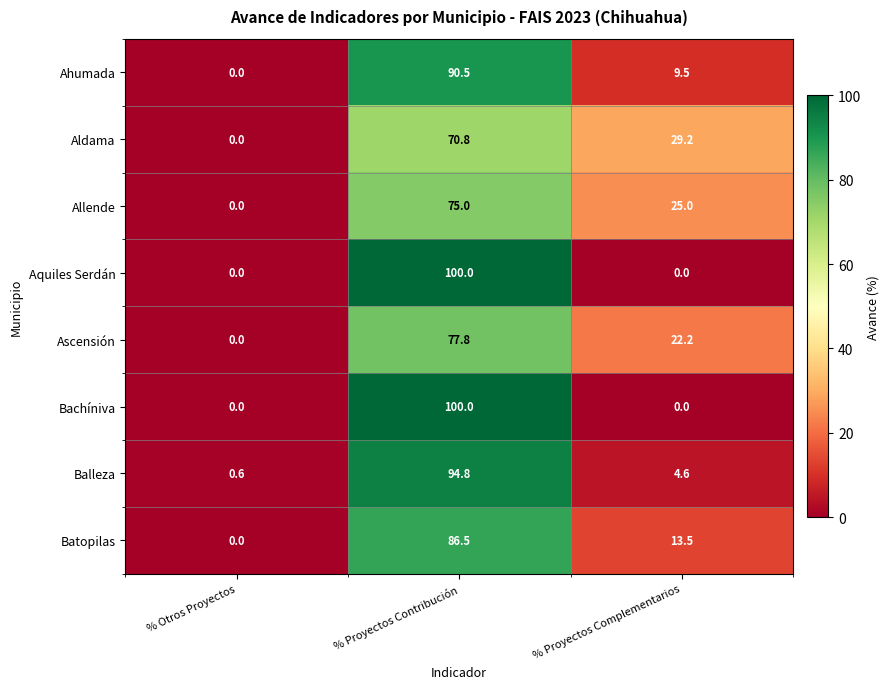

What is the average value of the Batopilas series?

33.3